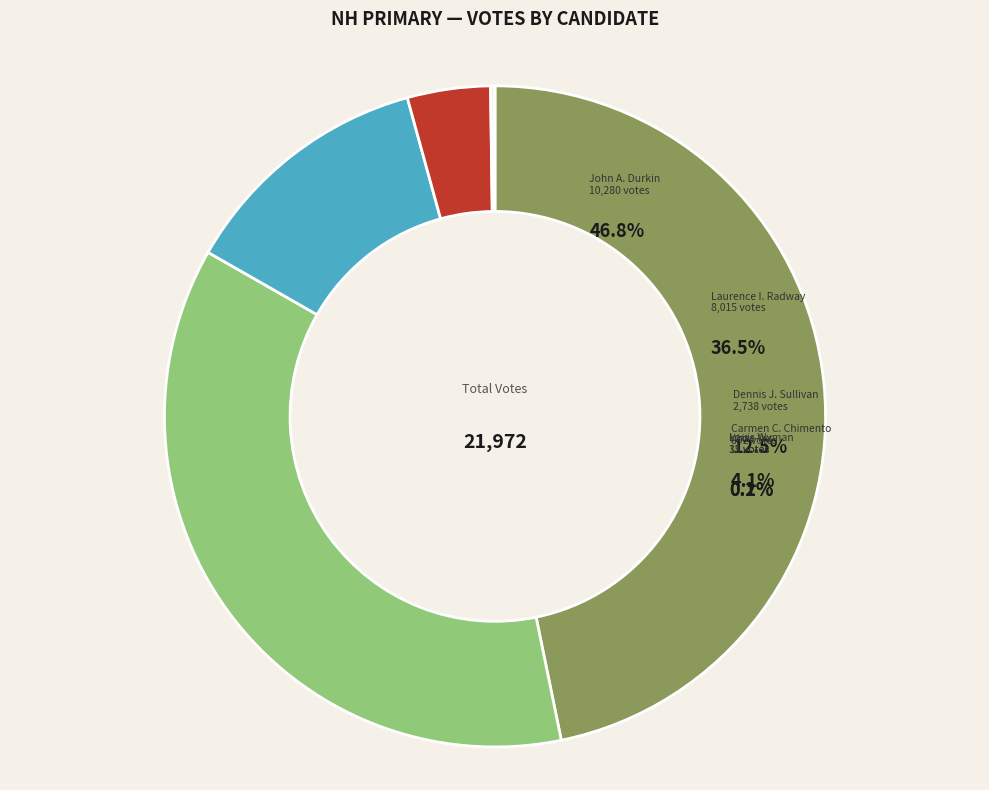

What percentage do Leslie R. Babb and Write-Ins together represent?

0.1%